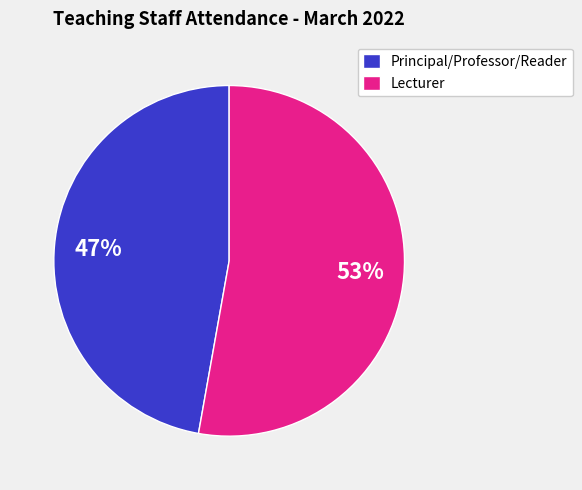

To the nearest percent, what is the difference between the largest and smallest slice percentages?

6%